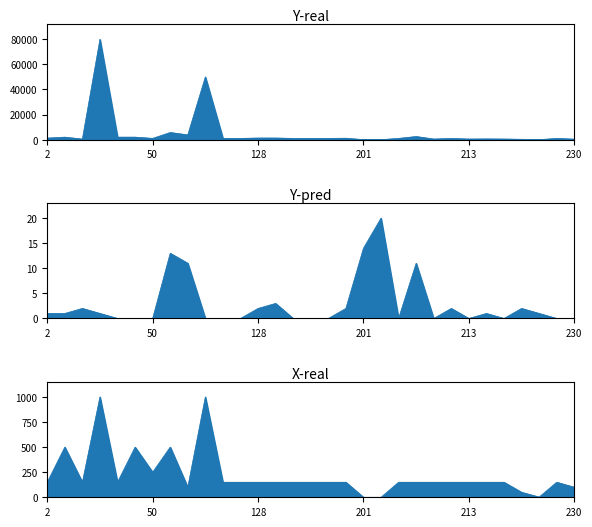

Read the Y-pred value at 128.

2